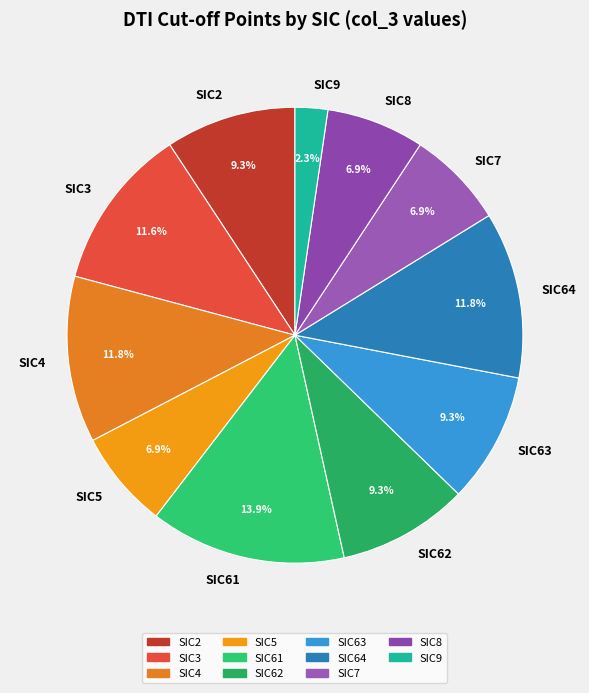

To the nearest percent, what is the average slice percentage?

9%